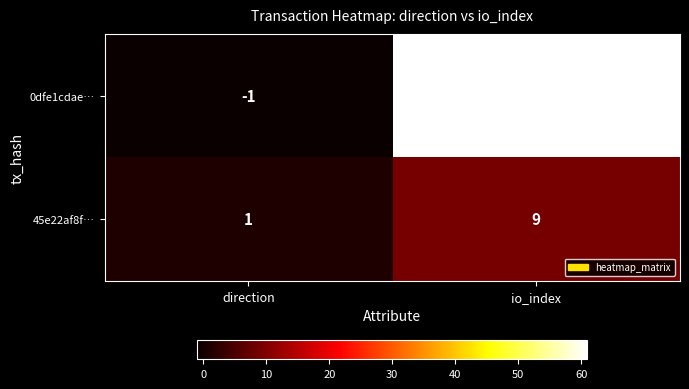

Is the value of 45e22af8f… at io_index greater than the value of 0dfe1cdae… at direction?

Yes